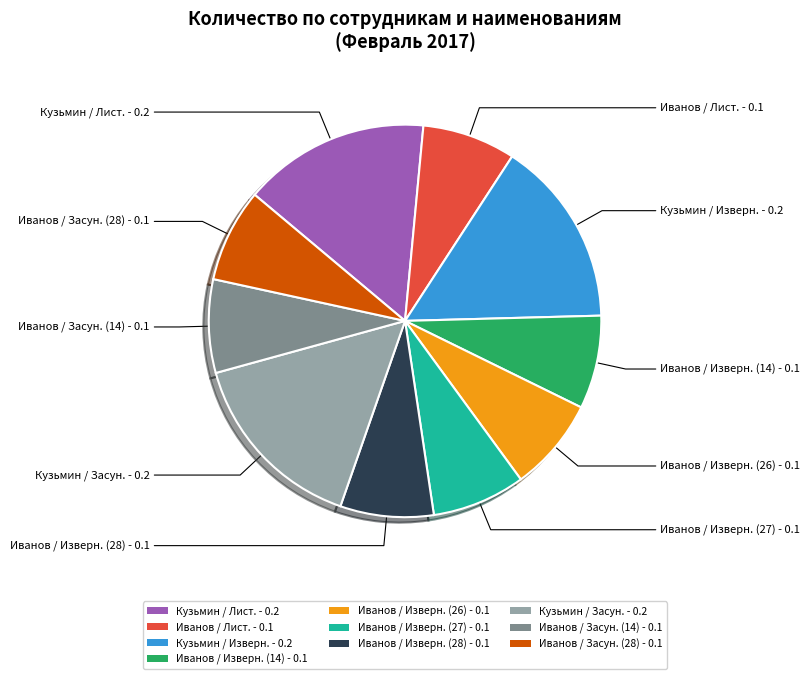

Is there a majority slice in this chart?

No